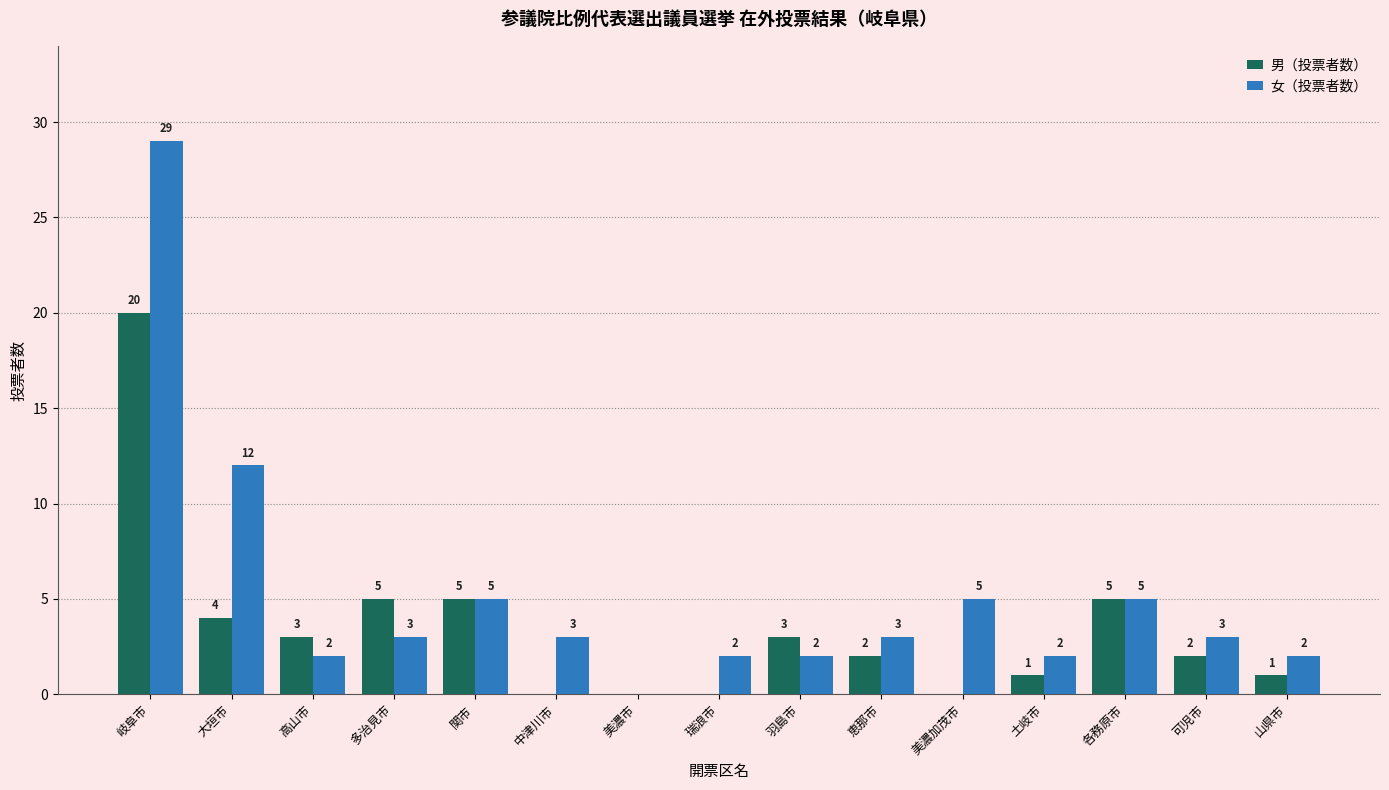

At which category is the sum across all series the highest?

岐阜市